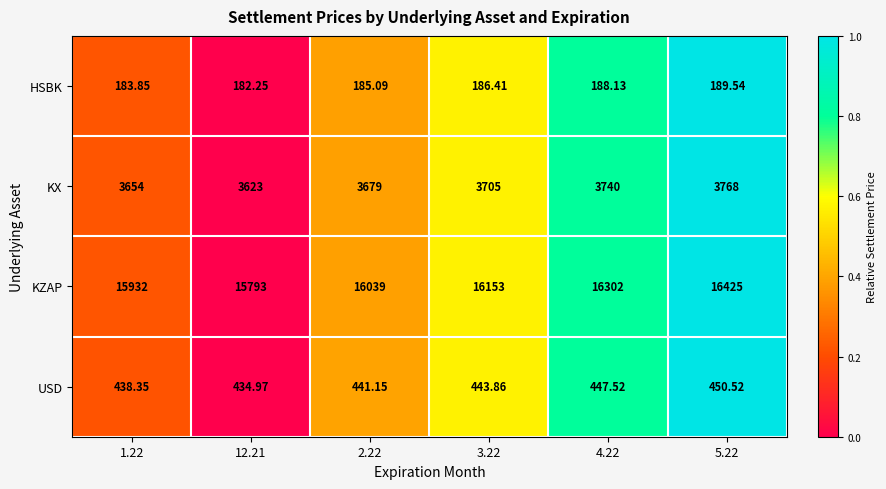

Which series changed the most between 12.21 and 5.22?

KZAP